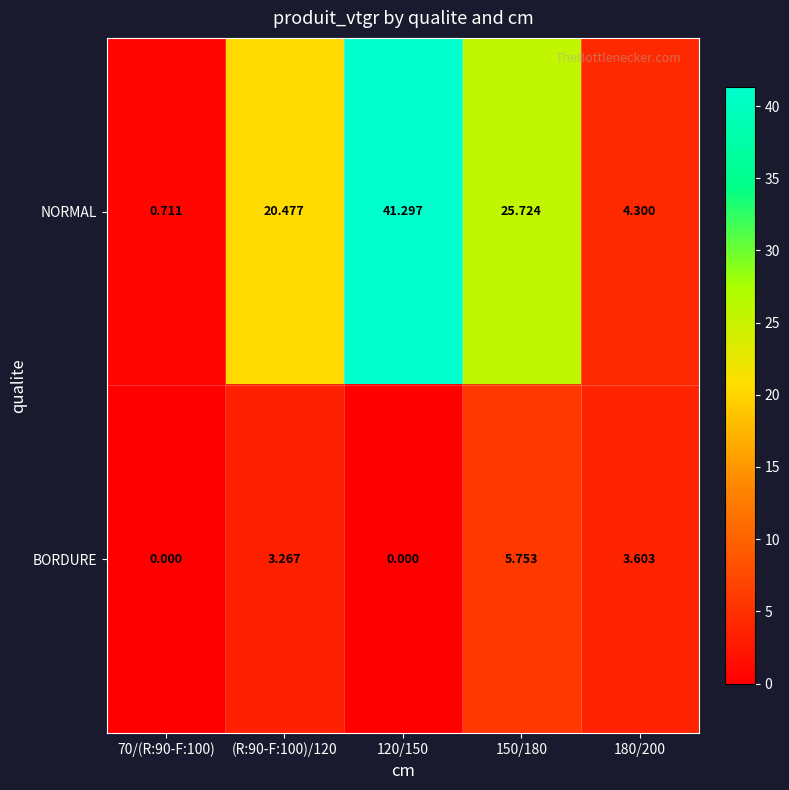

Rank the series by their maximum value, from highest to lowest.

NORMAL, BORDURE